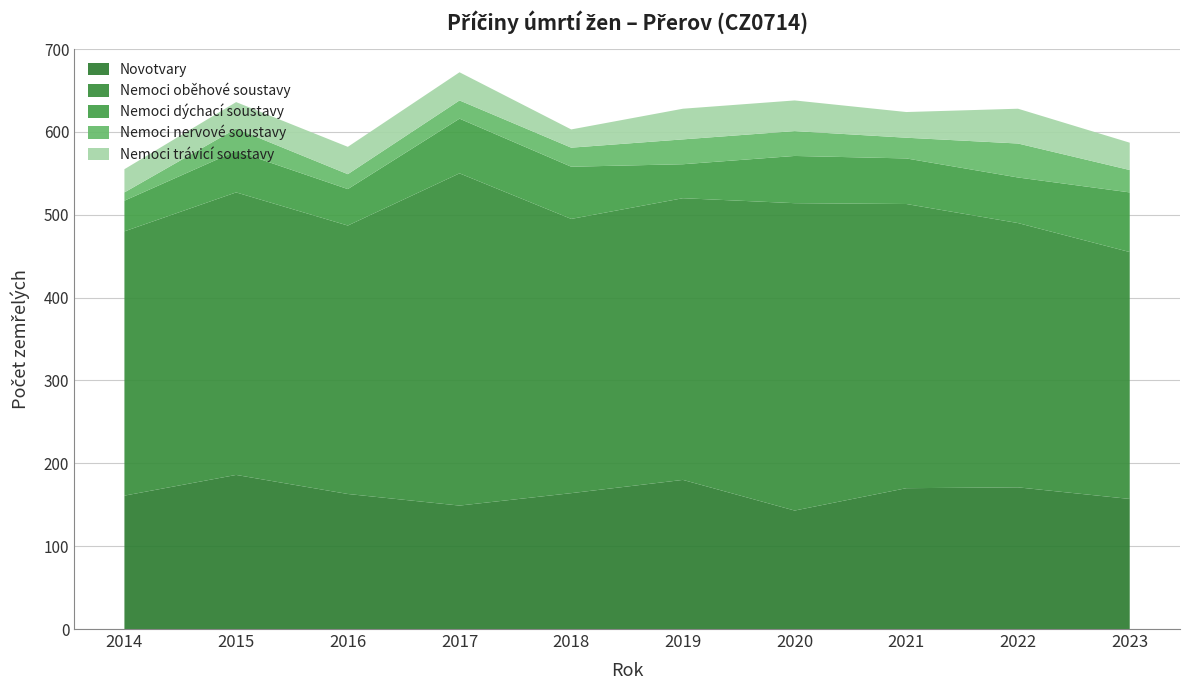

Reading left to right, extract all data points from this chart.

Novotvary: 2014=161	2015=186	2016=163	2017=149	2018=164	2019=180	2020=143	2021=170	2022=171	2023=157
Nemoci oběhové soustavy: 2014=319	2015=341	2016=324	2017=401	2018=331	2019=340	2020=371	2021=343	2022=319	2023=298
Nemoci dýchací soustavy: 2014=37	2015=50	2016=44	2017=66	2018=63	2019=41	2020=57	2021=55	2022=55	2023=72
Nemoci nervové soustavy: 2014=10	2015=27	2016=18	2017=22	2018=23	2019=30	2020=30	2021=25	2022=41	2023=27
Nemoci trávicí soustavy: 2014=28	2015=32	2016=33	2017=34	2018=22	2019=37	2020=37	2021=31	2022=42	2023=33